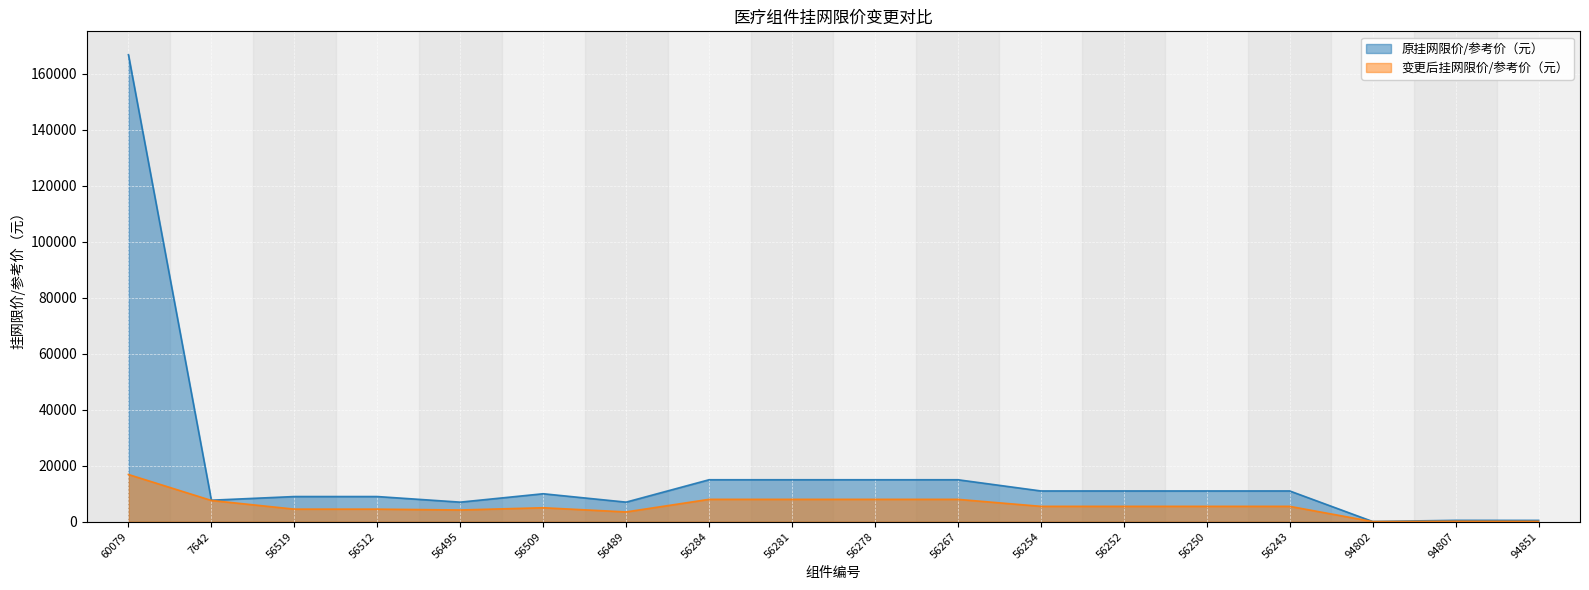

What is the greatest value displayed?

166875.0